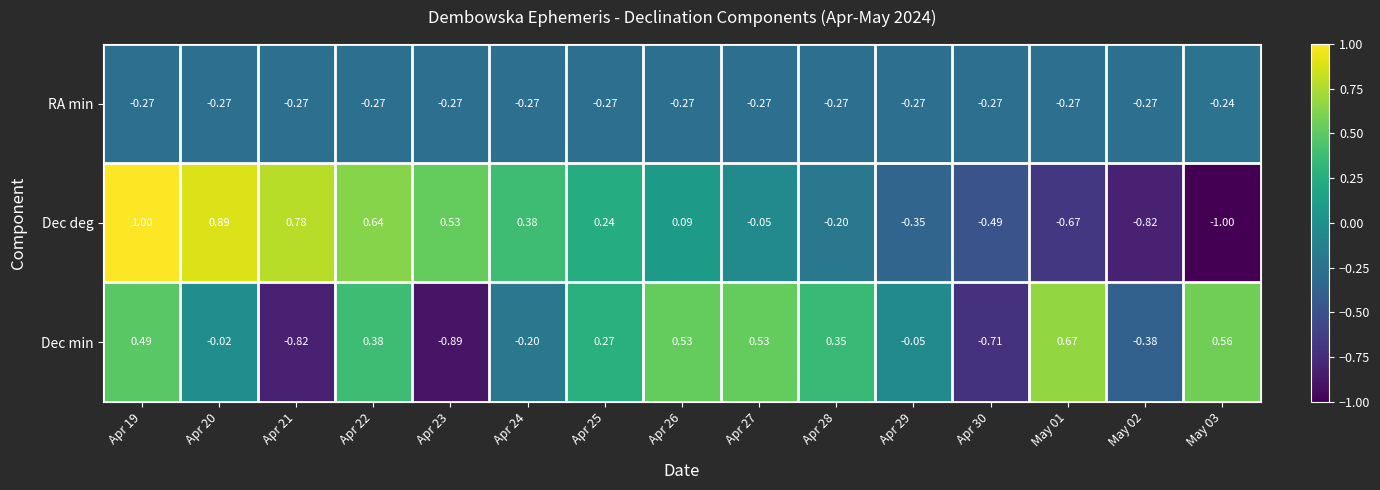

Is the value of Dec min at Apr 27 greater than the value of RA min at May 03?

Yes